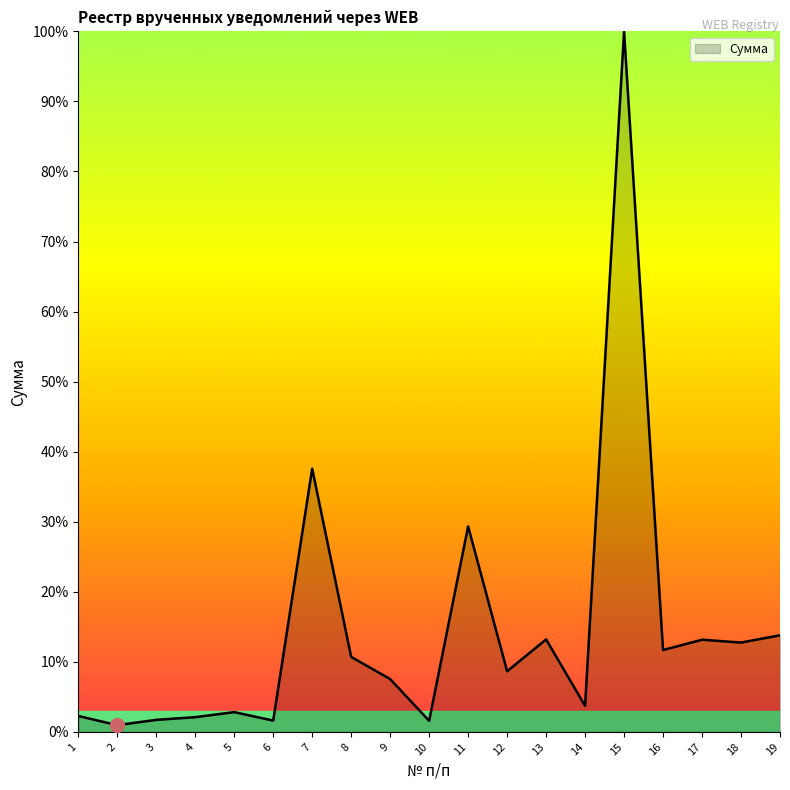

Which category has the highest value across all series?

15